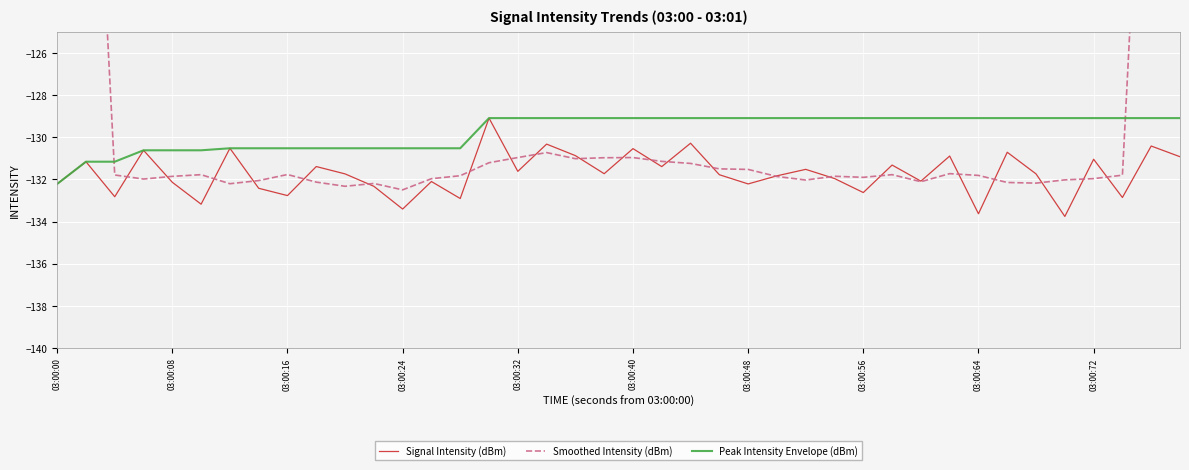

What is the difference between the highest and lowest values at 03:00:00?

53.0